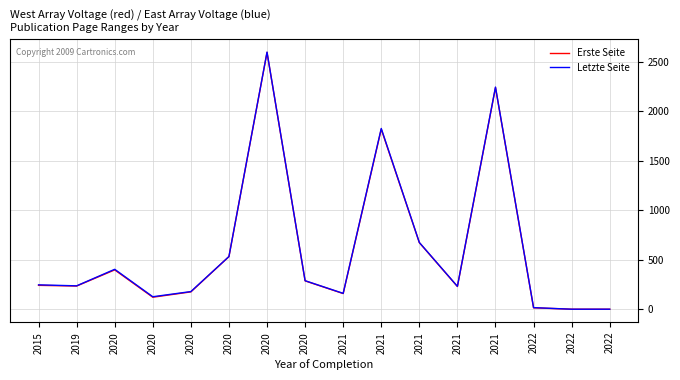

How many lines are shown in the chart?

2